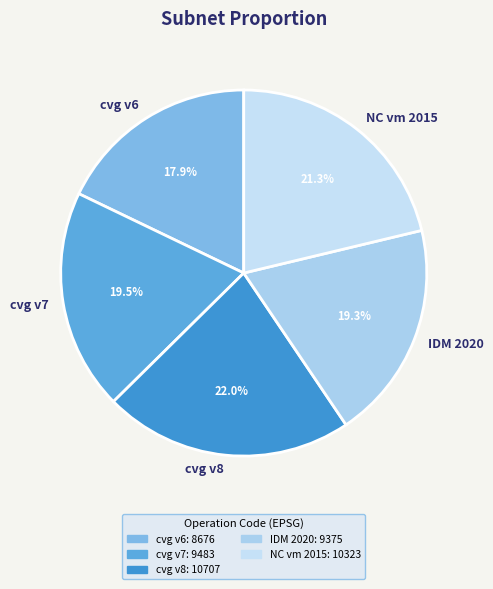

What is the smallest slice in the pie chart?

cvg v6